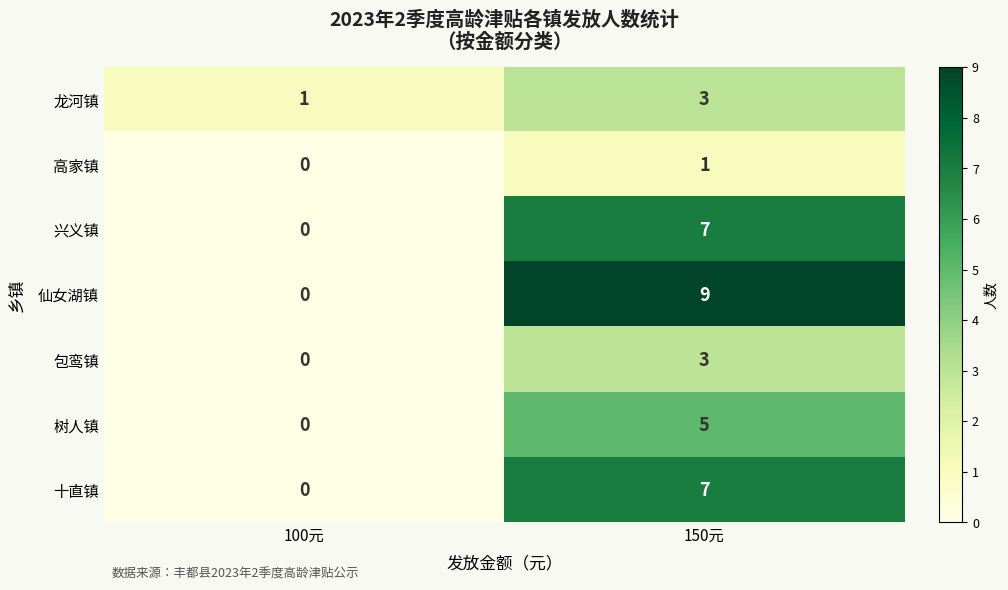

At which label is 包鸾镇 closest to 1?

100元